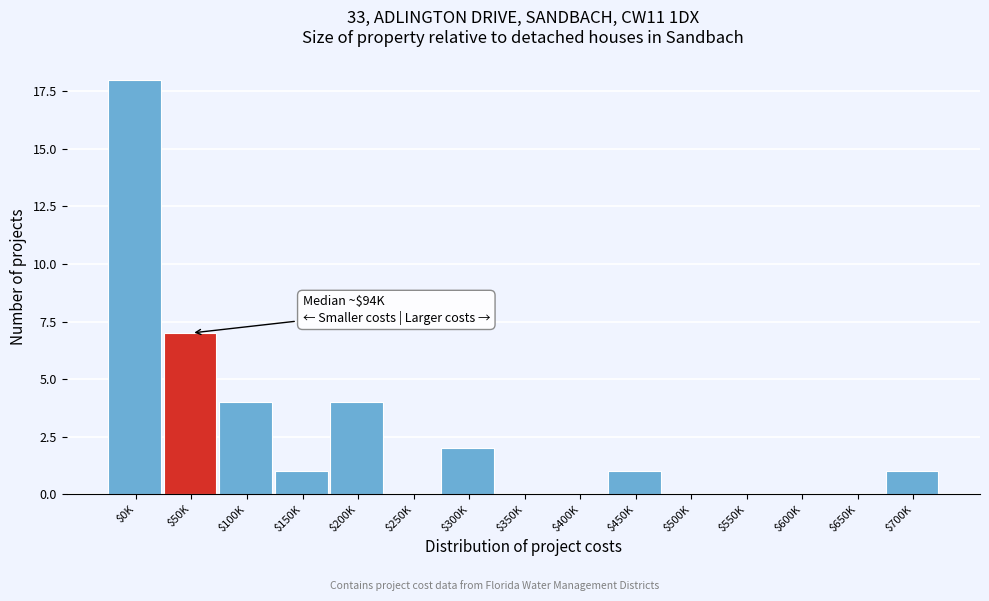

What is the greatest value displayed?

18